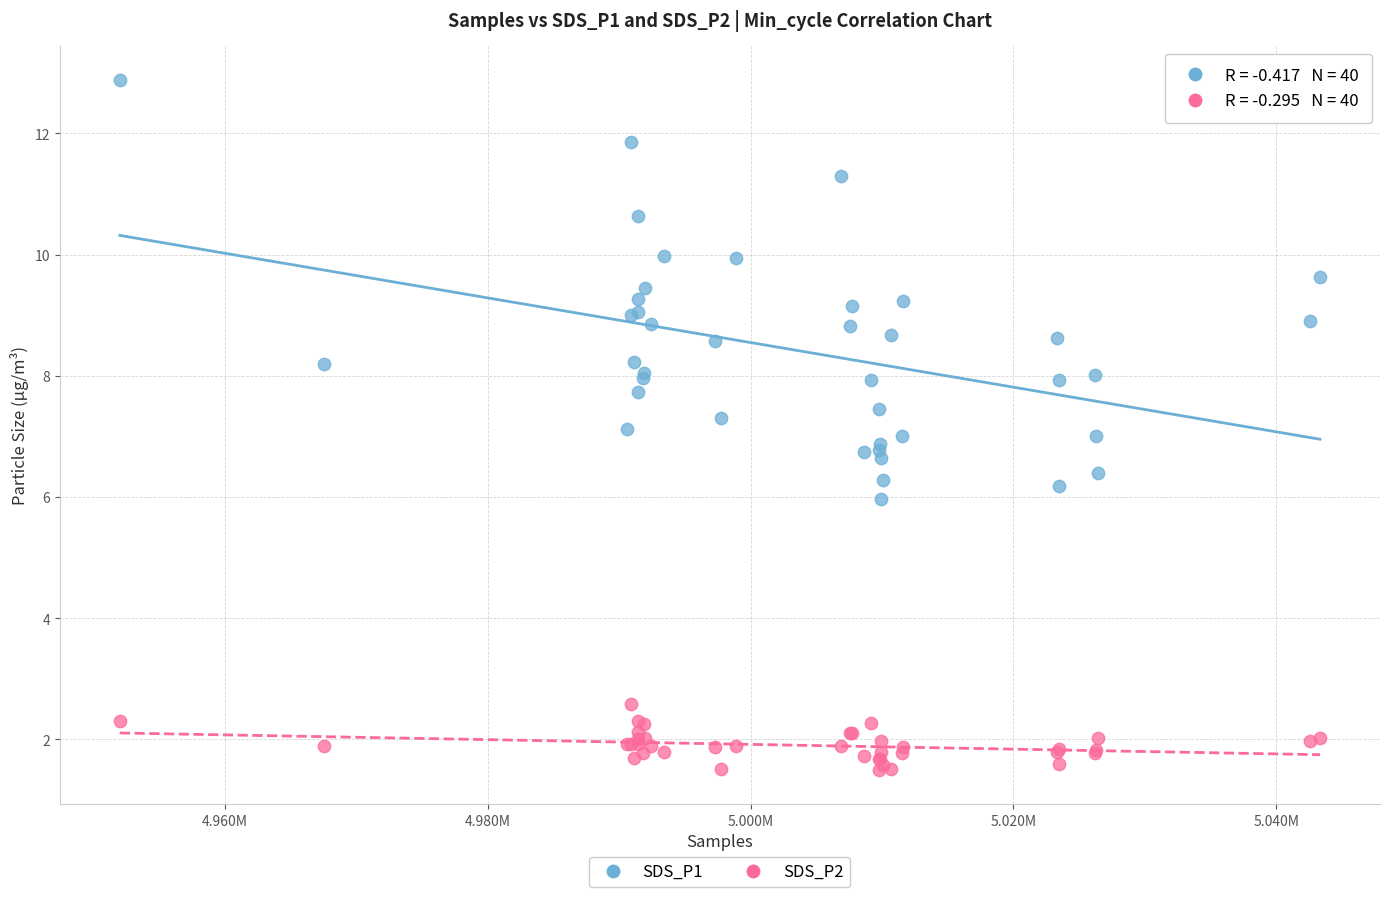

Which series has the largest Y range (max minus min)?

SDS_P1